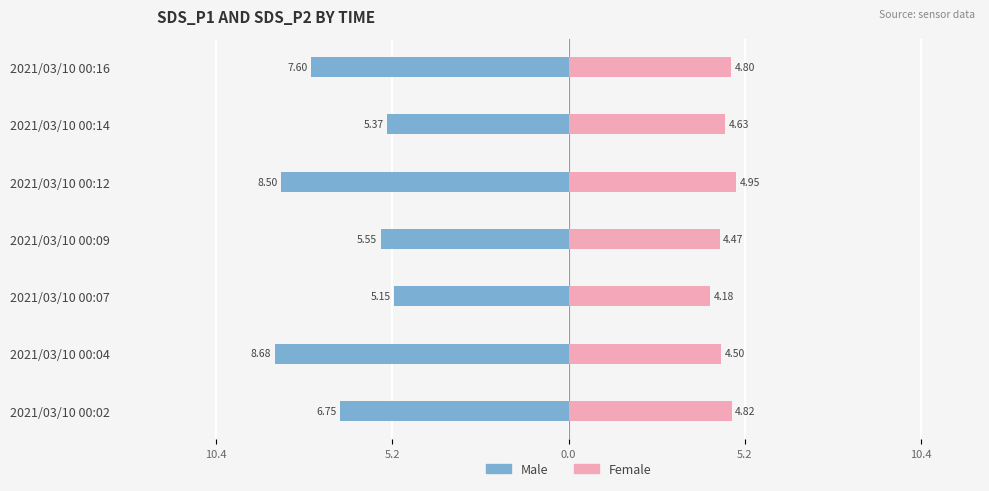

What is the value of the Male bar at the 7th from the left?

-7.6